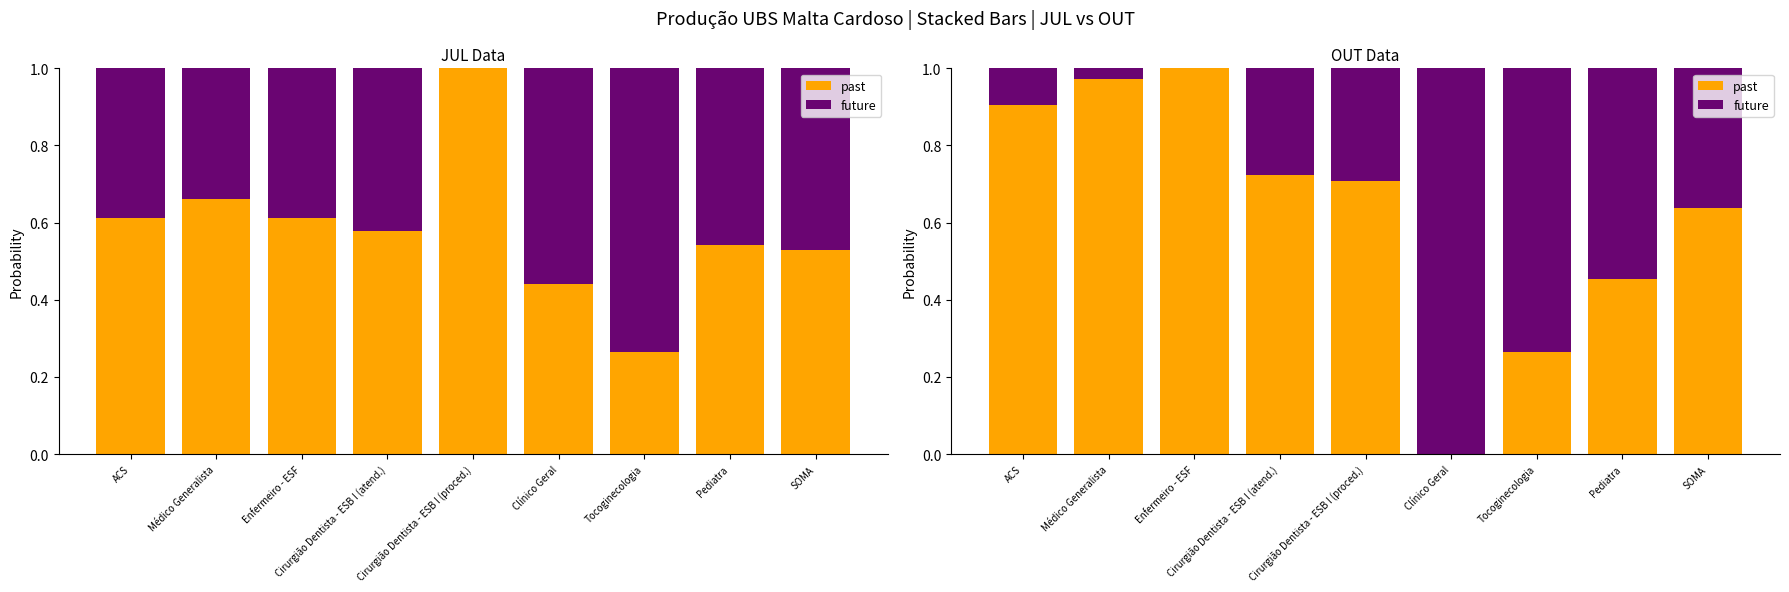

Rank the series at Médico Generalista from highest to lowest value.

past, future